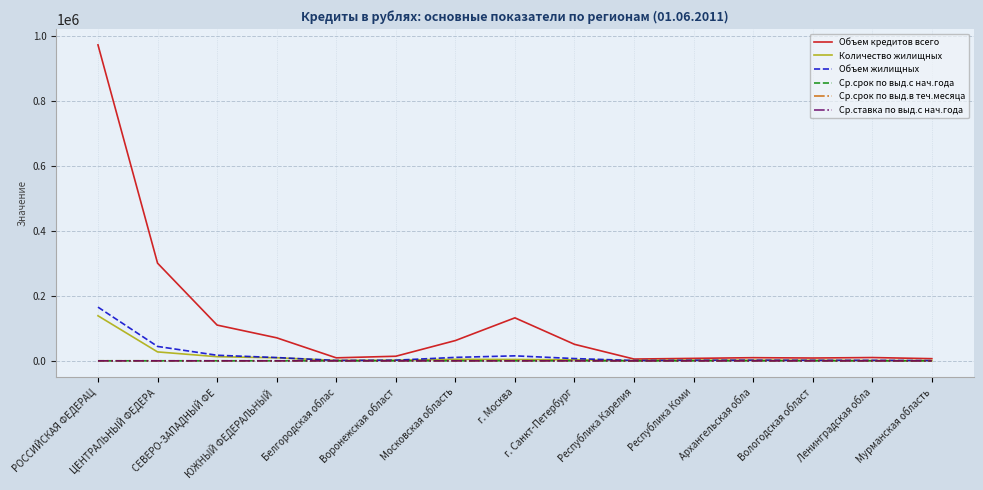

What is the difference between the second highest and minimum values in the Объем жилищных series?

43554.0